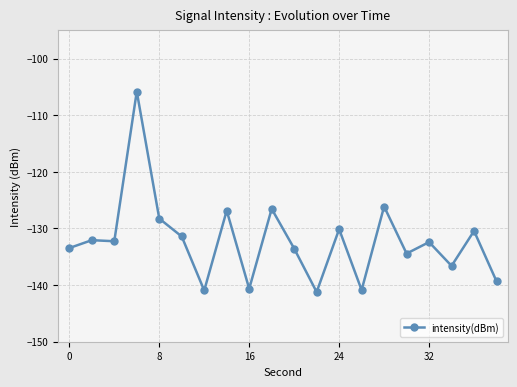

True or false: there are more than 2 points higher than both neighbors.

True